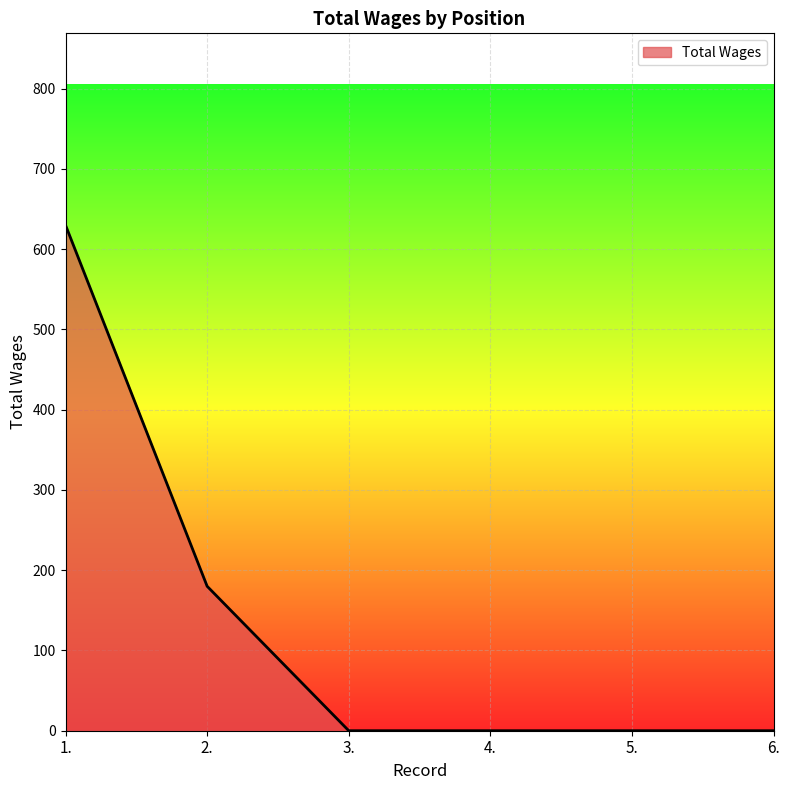

Does the chart display data point markers on the line(s)?

No